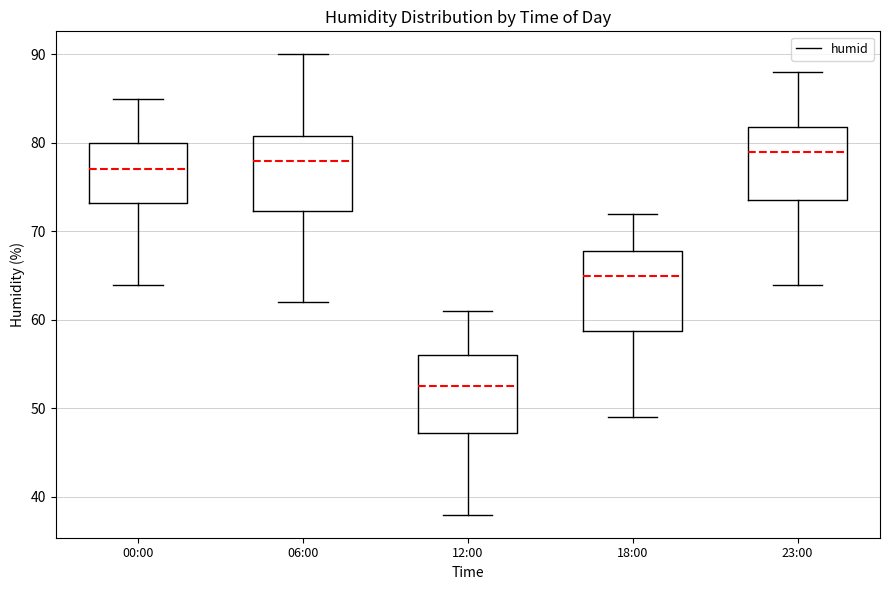

Reading left to right, read every box against the y-axis: the position of its median line, the range the box covers, and the ends of its whiskers. The values are not printed on the chart, so give them approximately, as read against the axis.

00:00: median 77, box 73 to 80, whiskers 64 to 85
06:00: median 78, box 72 to 81, whiskers 62 to 90
12:00: median 53, box 47 to 56, whiskers 38 to 61
18:00: median 65, box 59 to 68, whiskers 49 to 72
23:00: median 79, box 74 to 82, whiskers 64 to 88